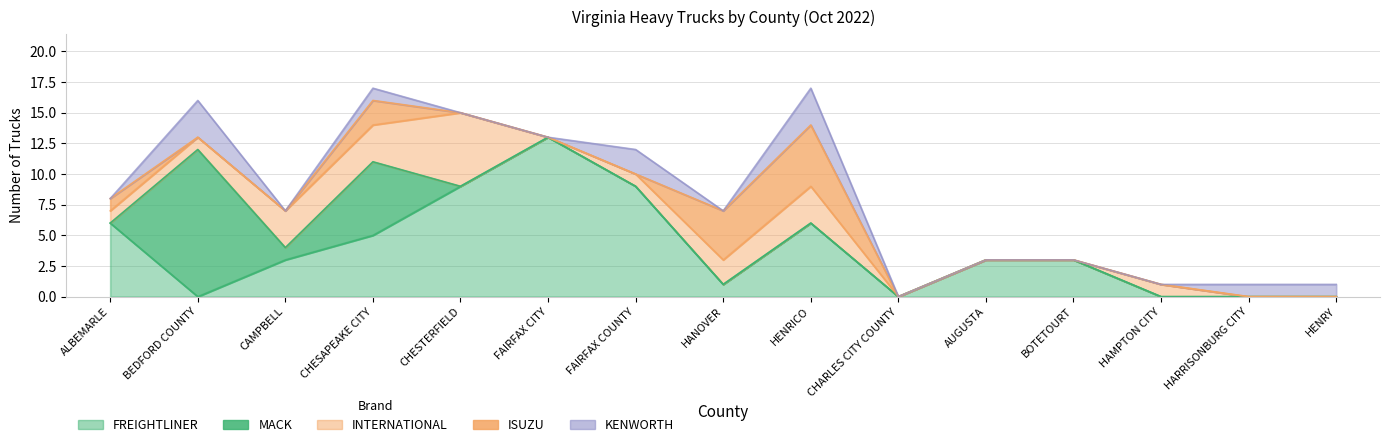

The value of FREIGHTLINER at ALBEMARLE is 10. True or false?

False